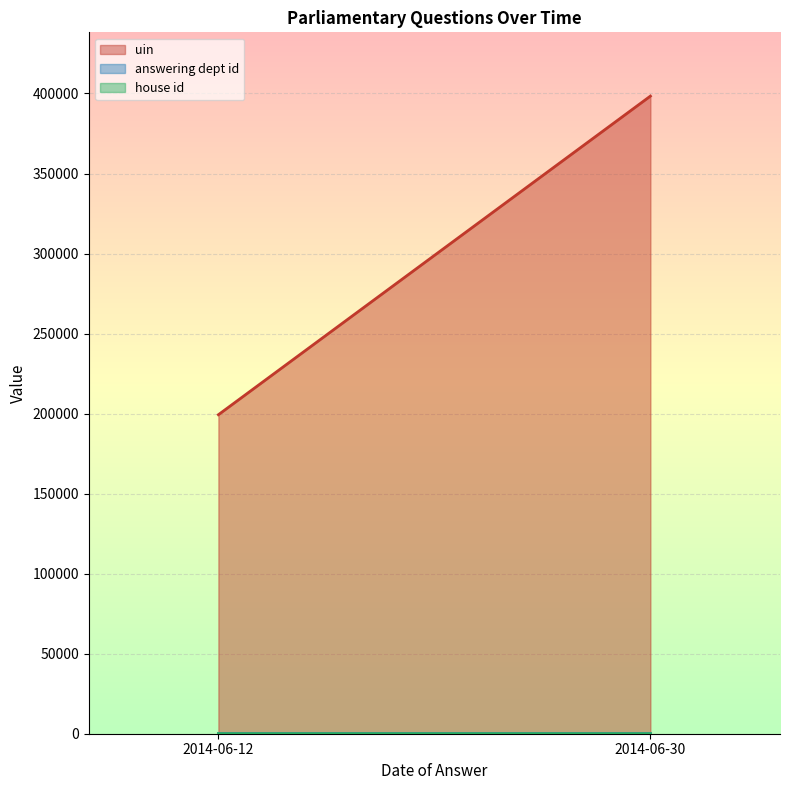

What is the greatest value displayed?

398359